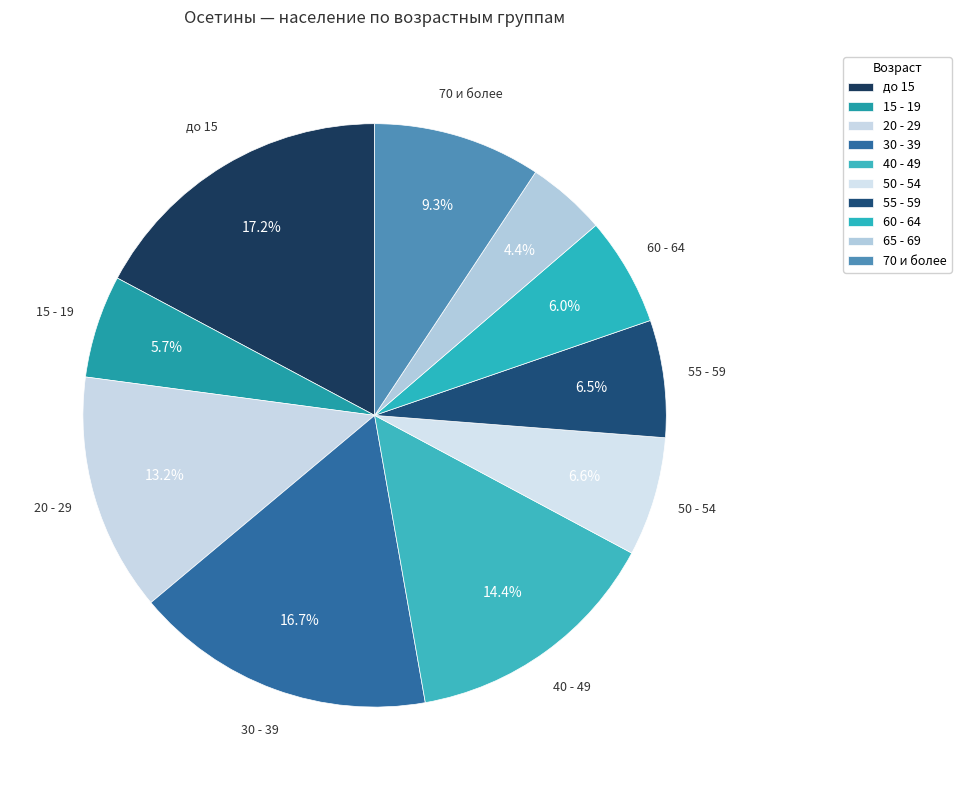

How many segments does this pie chart have?

10